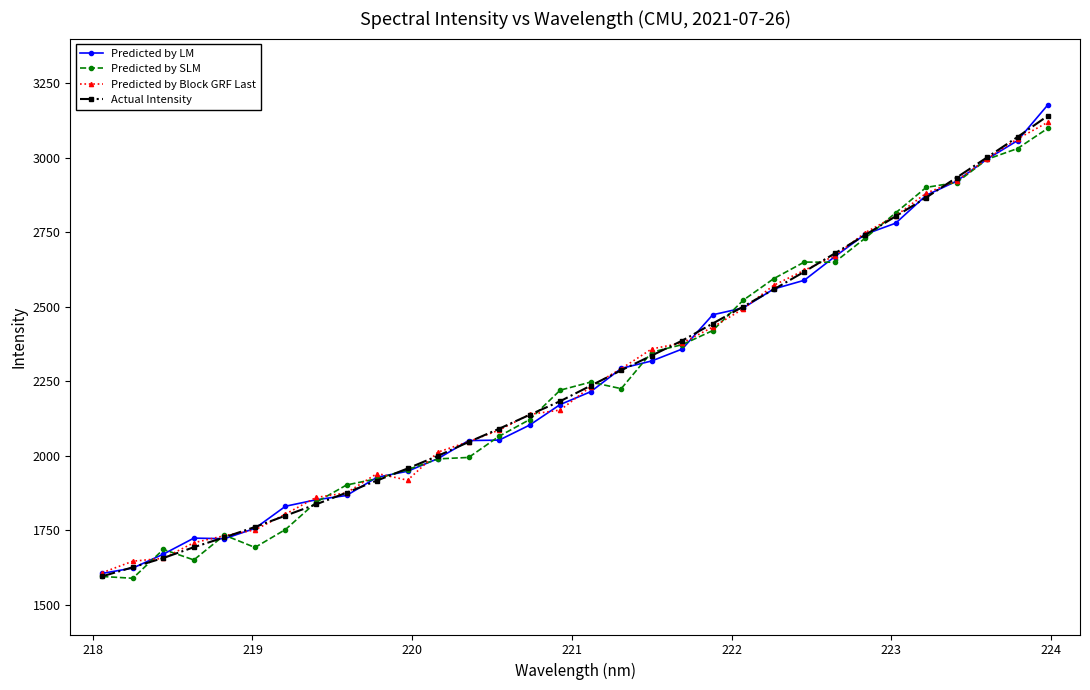

What is the difference between the maximum and minimum values in the Predicted by Block GRF Last series?

1512.0